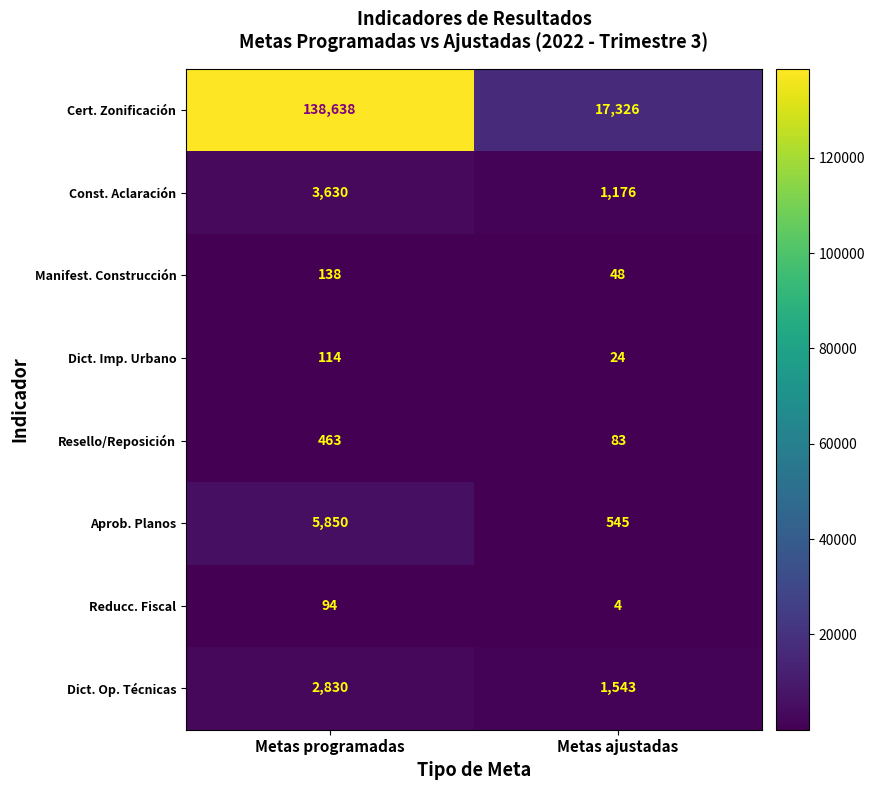

Which category has the highest value across all series?

Metas programadas